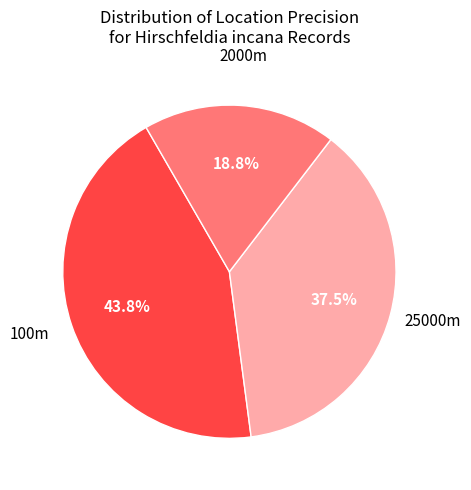

Combined, do 25000m and 100m account for over 50%?

Yes